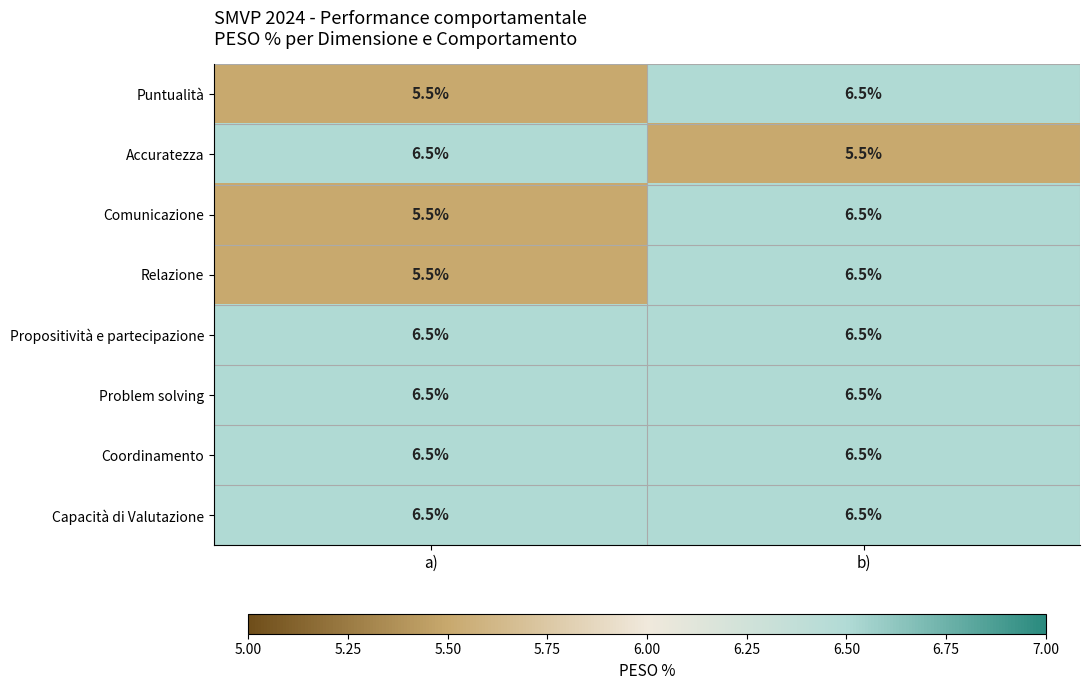

What is the sum of the Coordinamento values at b) and a)?

13.0